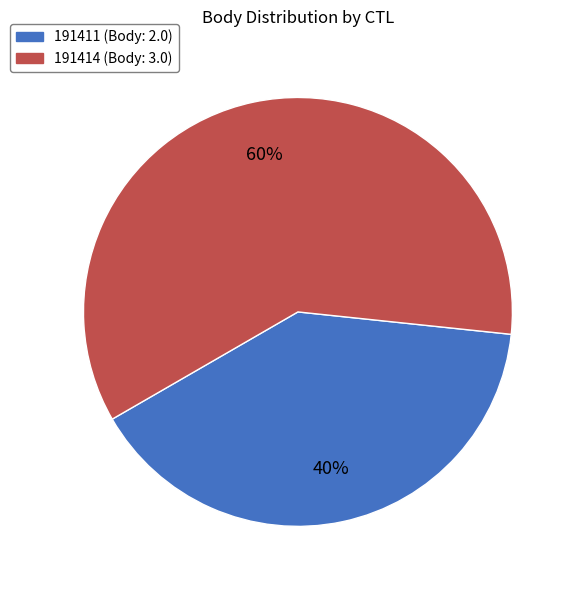

Count the number of slices in the pie.

2